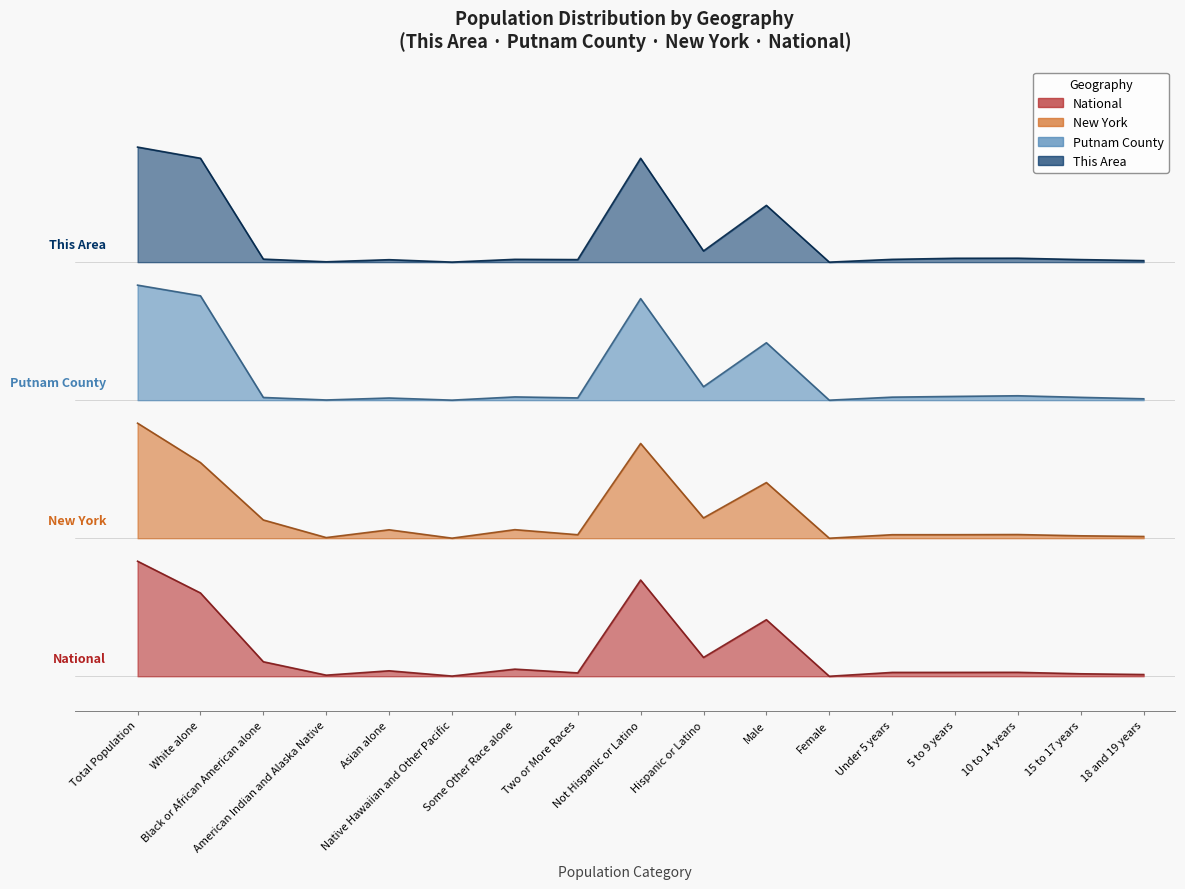

Between Asian alone and Some Other Race alone, which series saw the biggest shift?

national